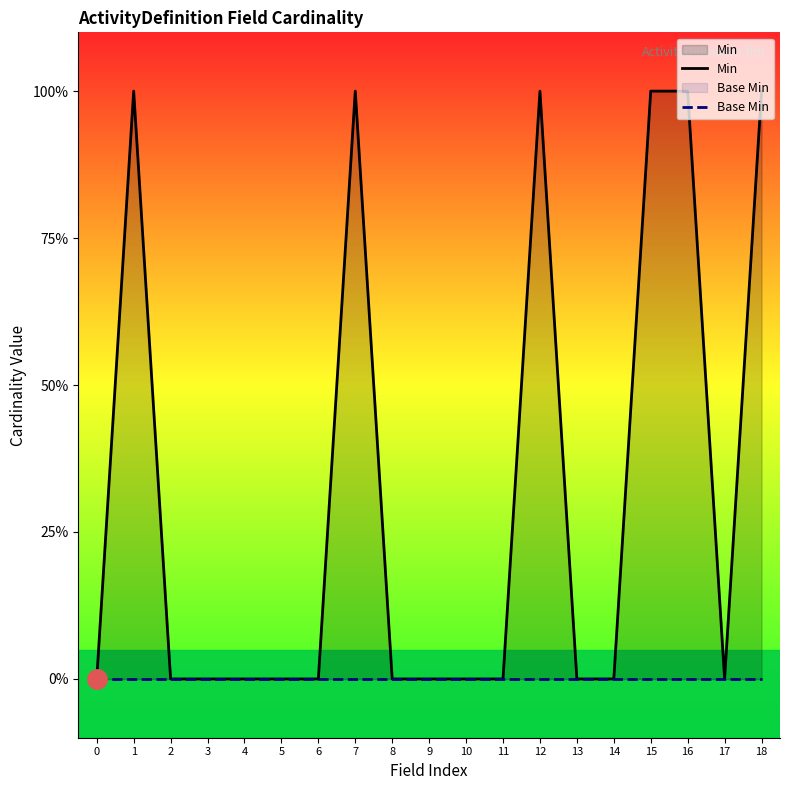

Reading left to right, what are all the values shown in this chart?

Min: 0=0	1=1	2=0	3=0	4=0	5=0	6=0	7=1	8=0	9=0	10=0	11=0	12=1	13=0	14=0	15=1	16=1	17=0	18=1
Base Min: 0=0	1=0	2=0	3=0	4=0	5=0	6=0	7=0	8=0	9=0	10=0	11=0	12=0	13=0	14=0	15=0	16=0	17=0	18=0